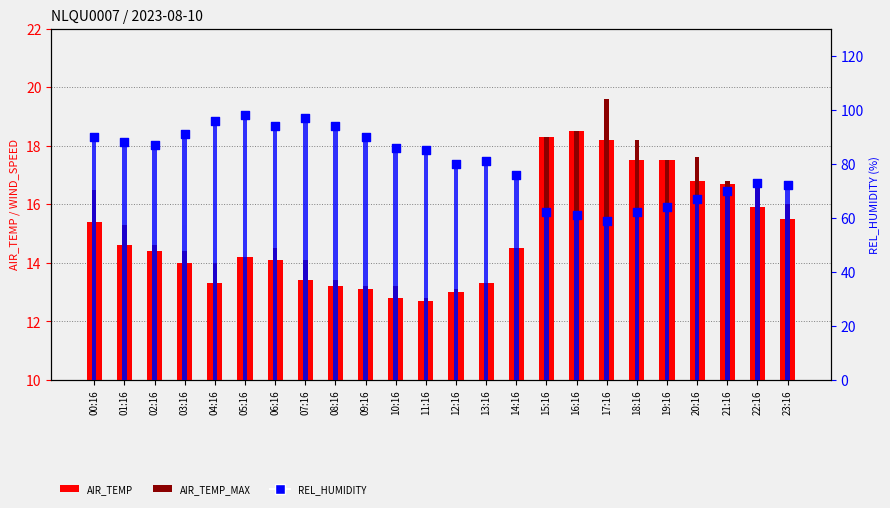

Which series has the largest Y range (max minus min)?

REL_HUMIDITY